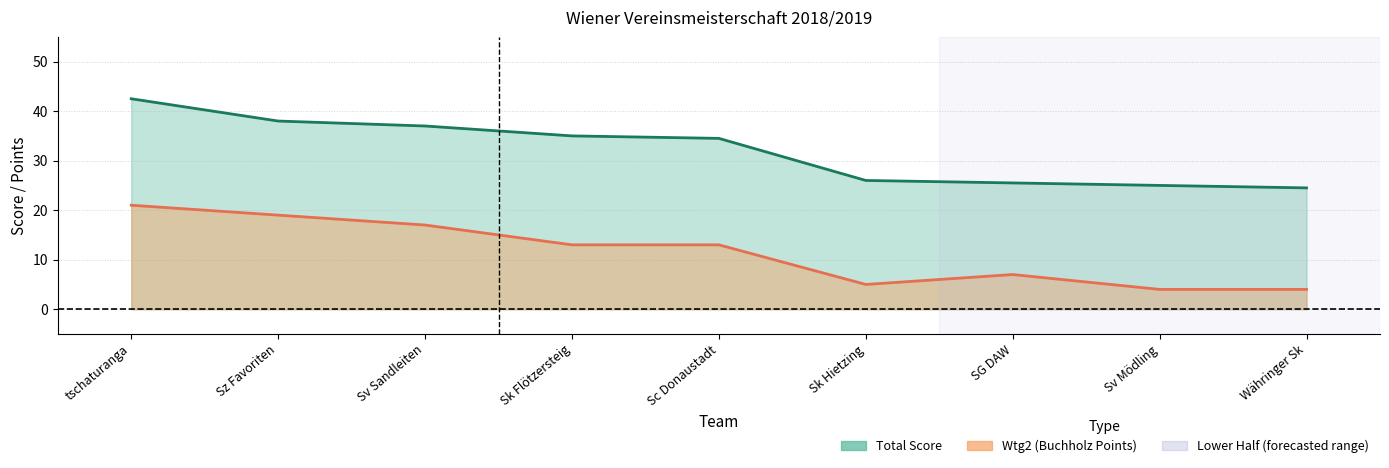

What is the approximate value of Wtg2 (Points) at Währinger Sk?

4.0